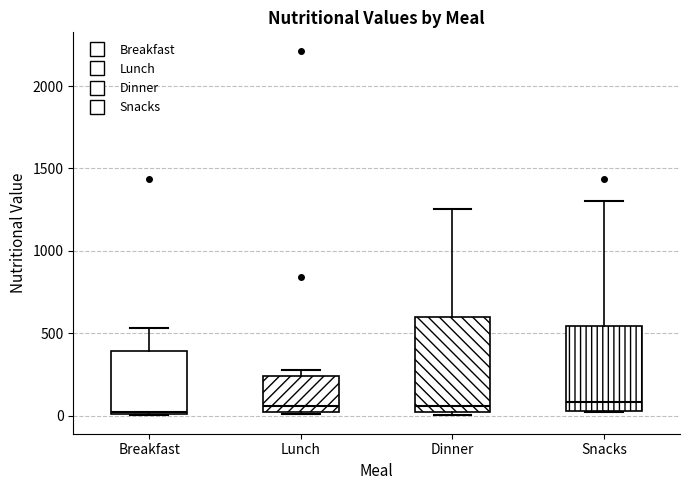

Comparing the boxes themselves (not the whiskers), which one is the tallest?

Dinner